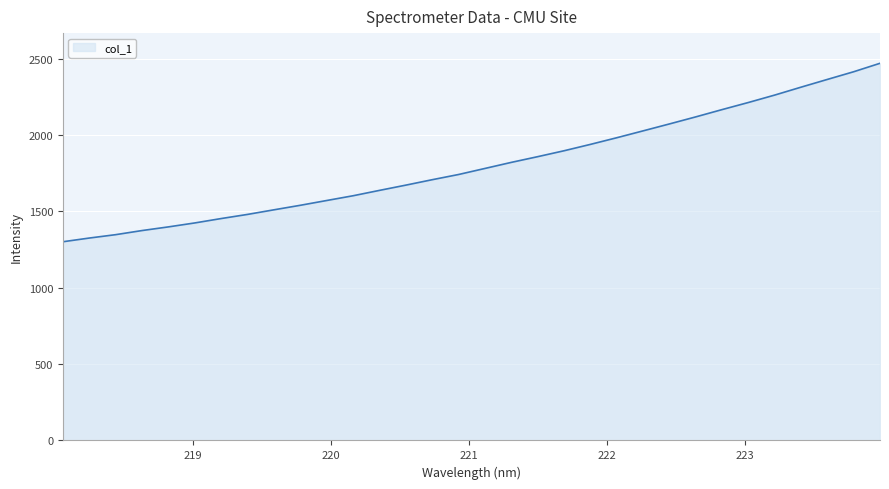

What is the minimum value shown in the chart?

1301.4